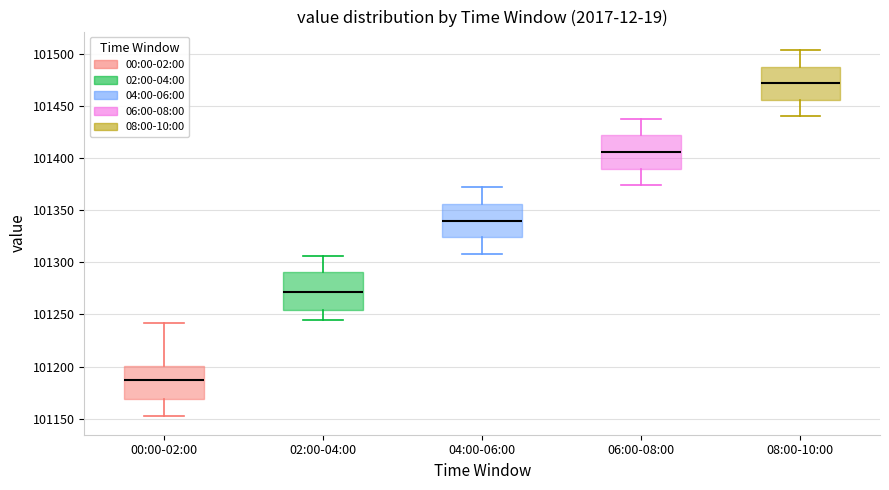

Reading left to right, read every box against the y-axis: the position of its median line, the range the box covers, and the ends of its whiskers. The values are not printed on the chart, so give them approximately, as read against the axis.

00:00-02:00: median 101185, box 101170 to 101200, whiskers 101150 to 101240
02:00-04:00: median 101270, box 101255 to 101290, whiskers 101245 to 101305
04:00-06:00: median 101340, box 101325 to 101355, whiskers 101310 to 101370
06:00-08:00: median 101405, box 101390 to 101420, whiskers 101375 to 101440
08:00-10:00: median 101470, box 101455 to 101490, whiskers 101440 to 101505